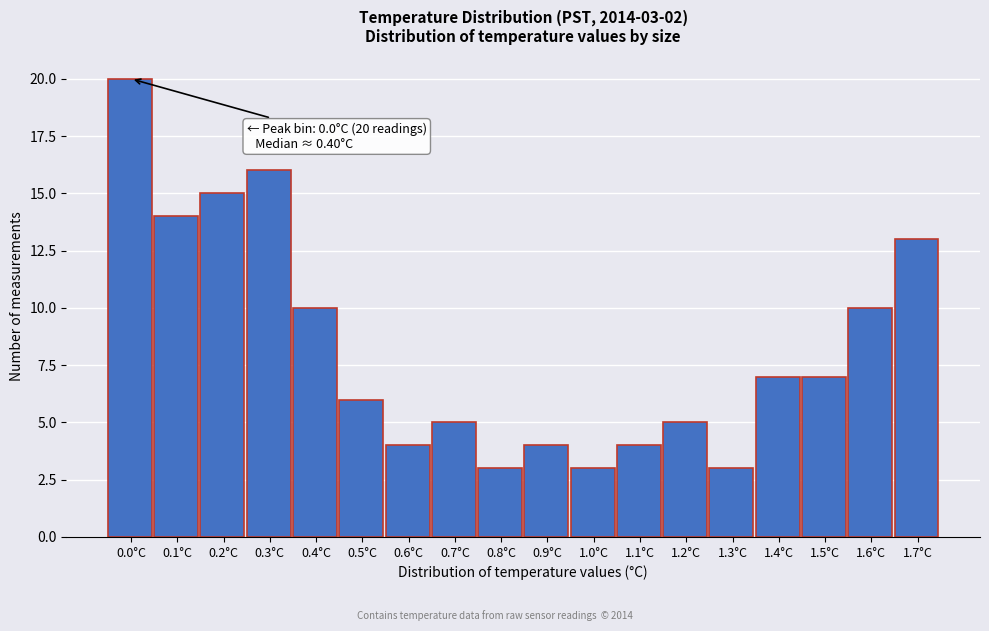

Reading right to left, what are all the values shown in this chart?

13	10	7	7	3	5	4	3	4	3	5	4	6	10	16	15	14	20